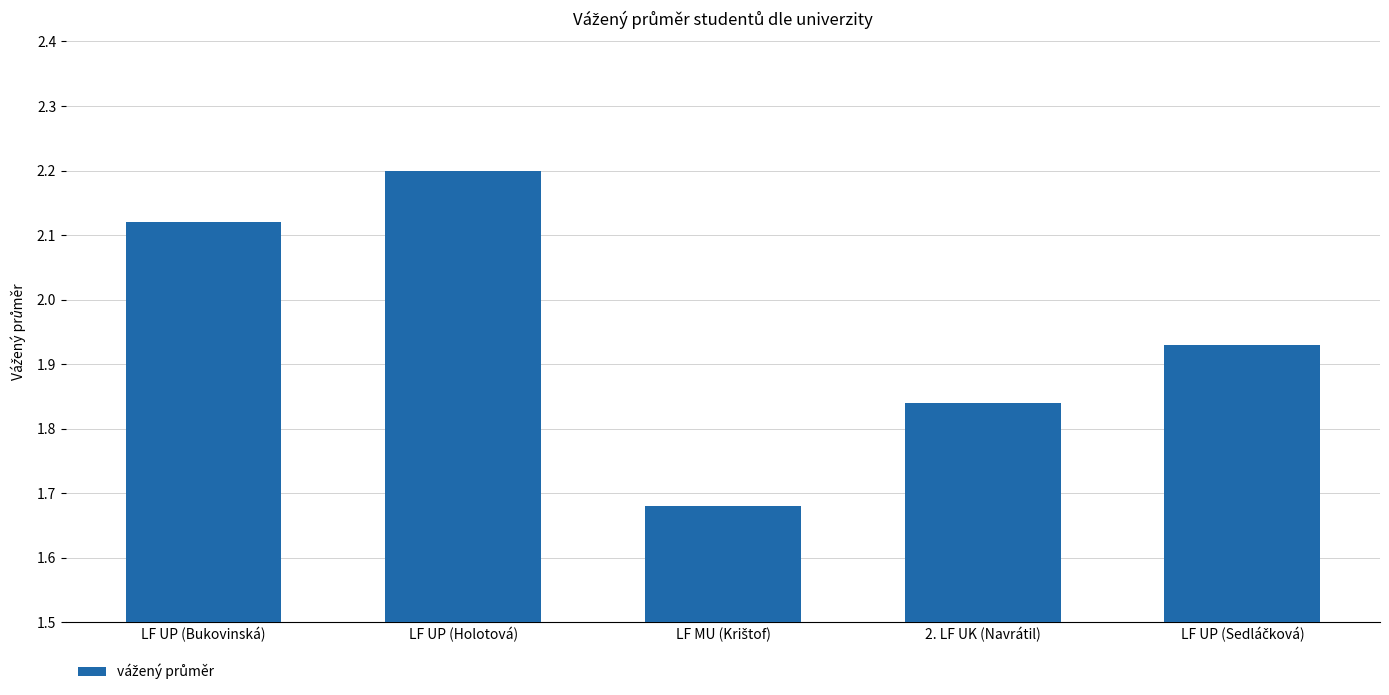

How many values are between 1 and 2?

3